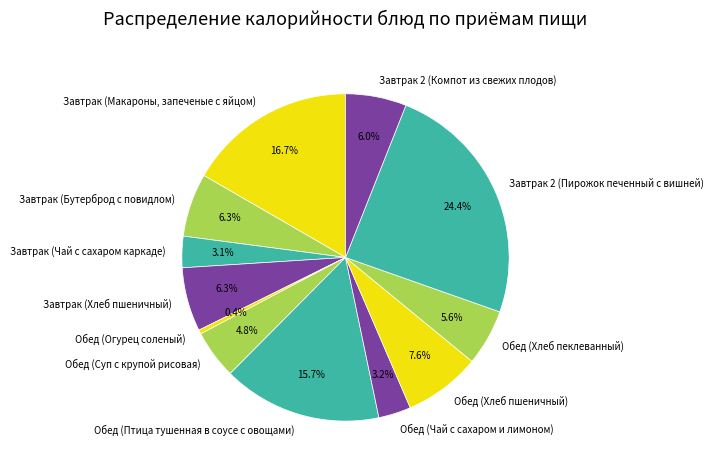

What is the ratio of the value at Завтрак 2 (Компот из свежих плодов) to the value at Обед (Птица тушенная в соусе с овощами)?

0.4